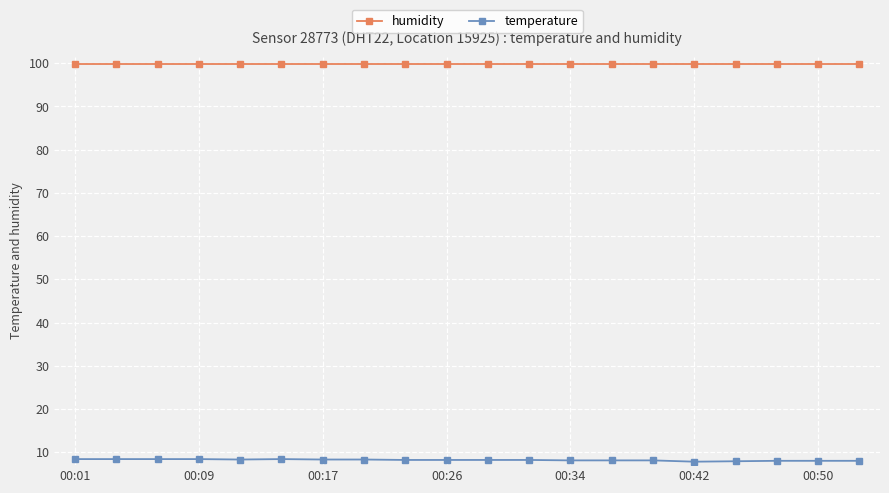

At how many categories does at least one series exceed 95?

20